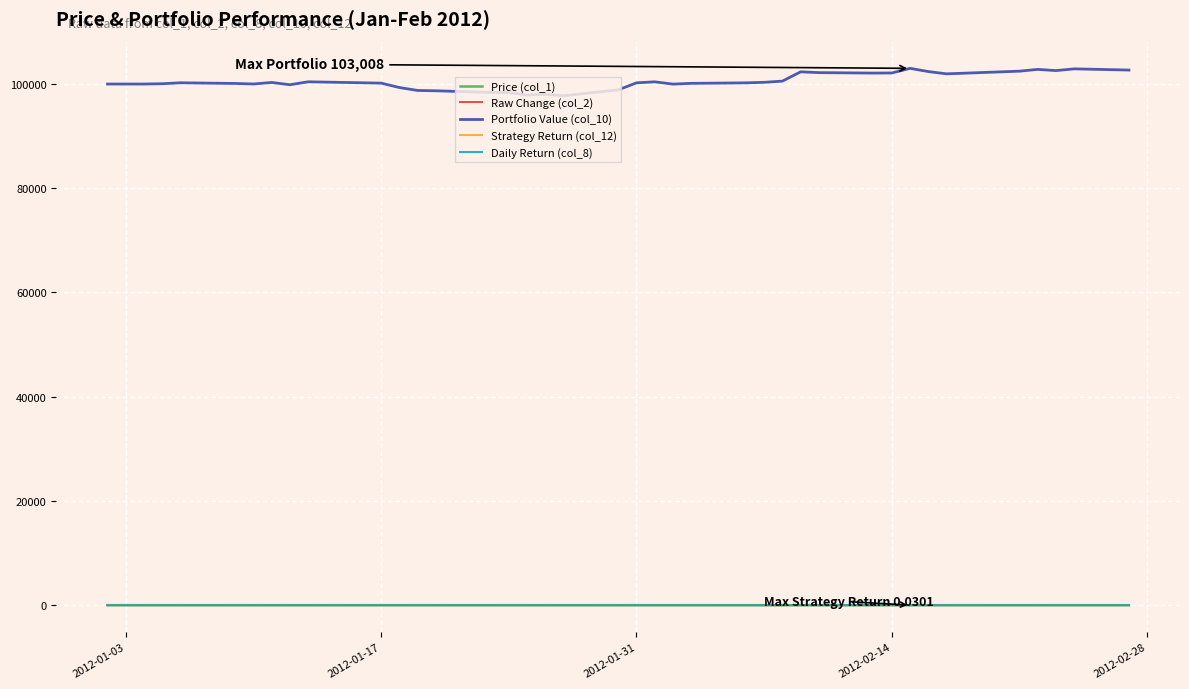

What is the greatest value displayed?

103007.6